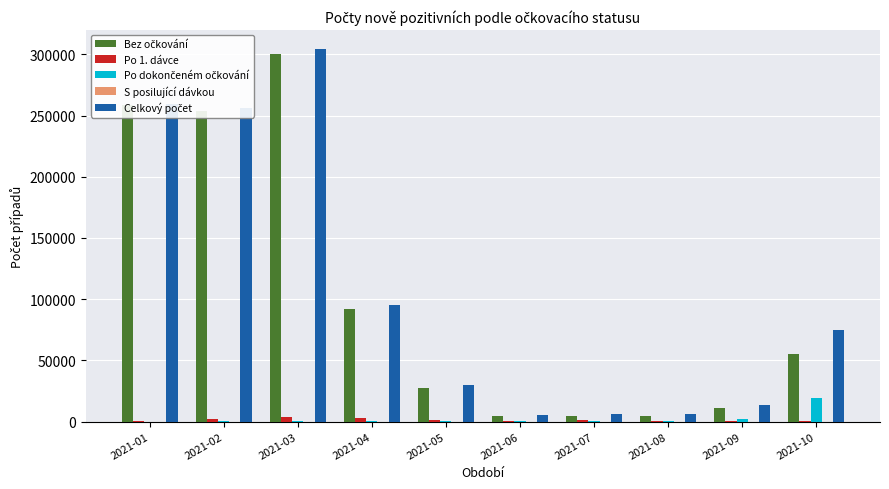

Which category has the highest value across all series?

2021-03